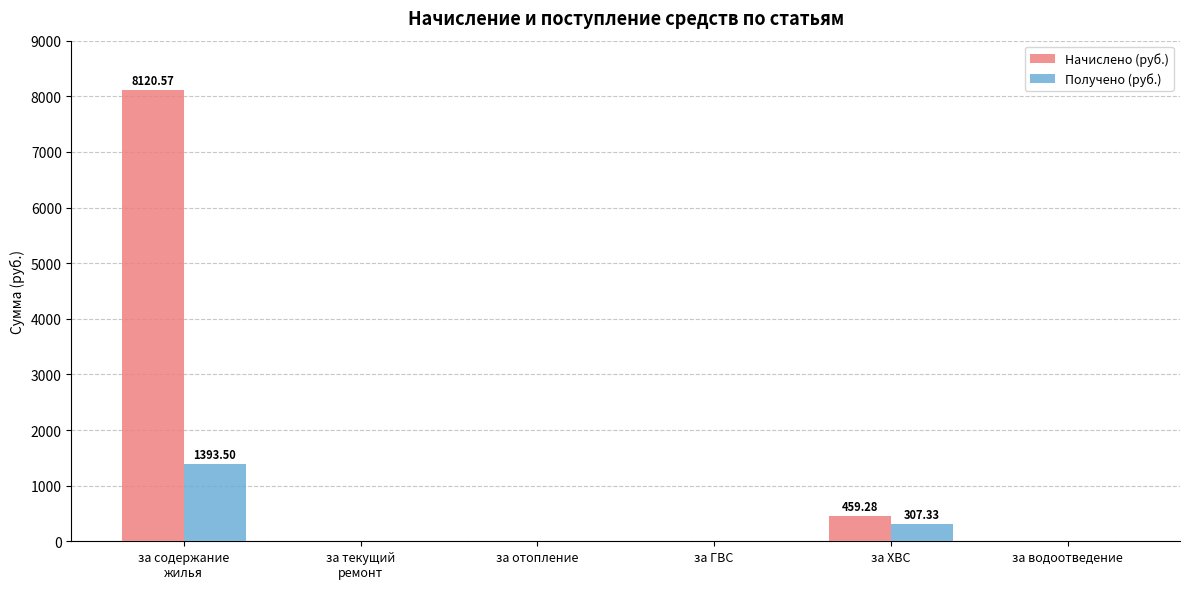

What is the maximum value shown in the chart?

8120.6